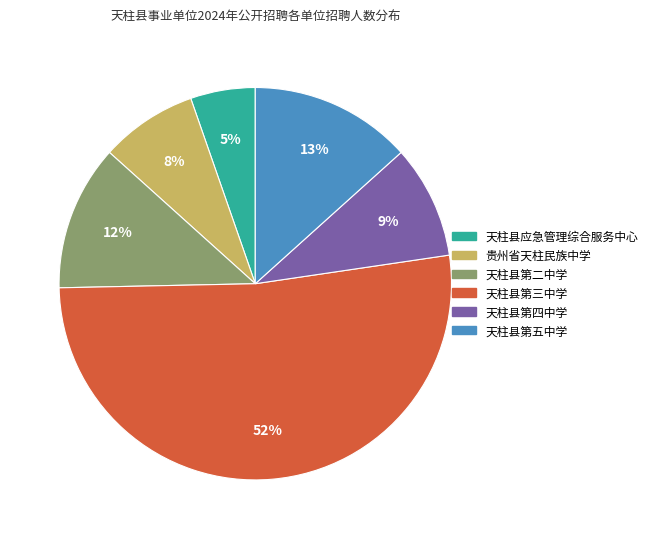

Does 天柱县第三中学 represent more than half of the total?

Yes